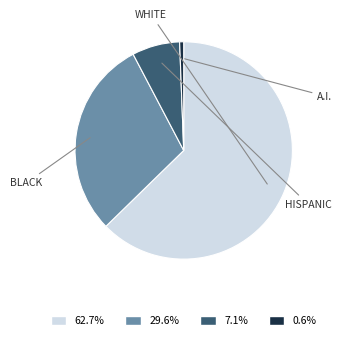

How many slices are in this pie chart?

4